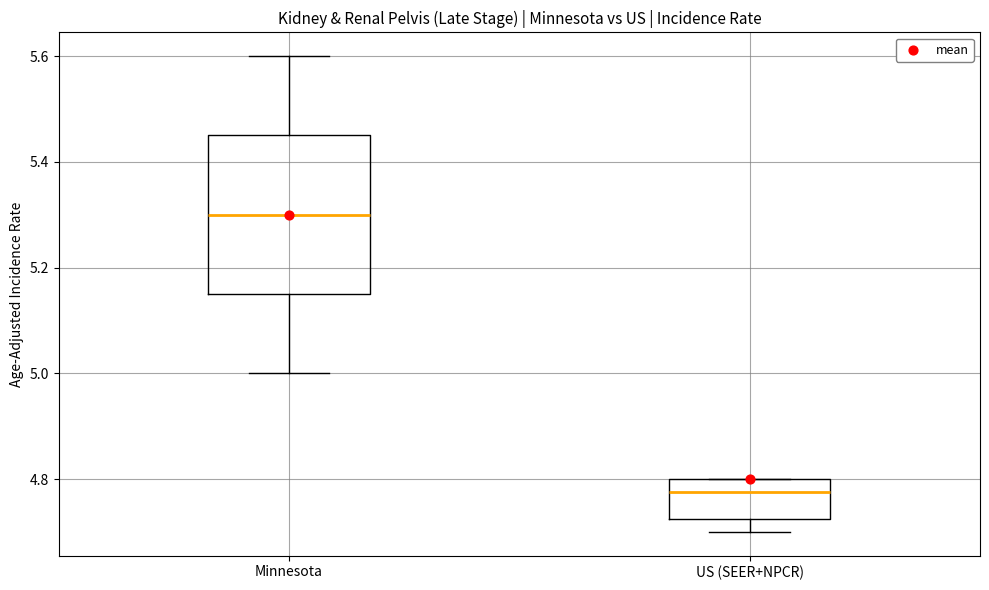

Where is the lower edge of the box for Minnesota on the y-axis? The values are not printed on the chart, so give them approximately, as read against the axis.

5.16